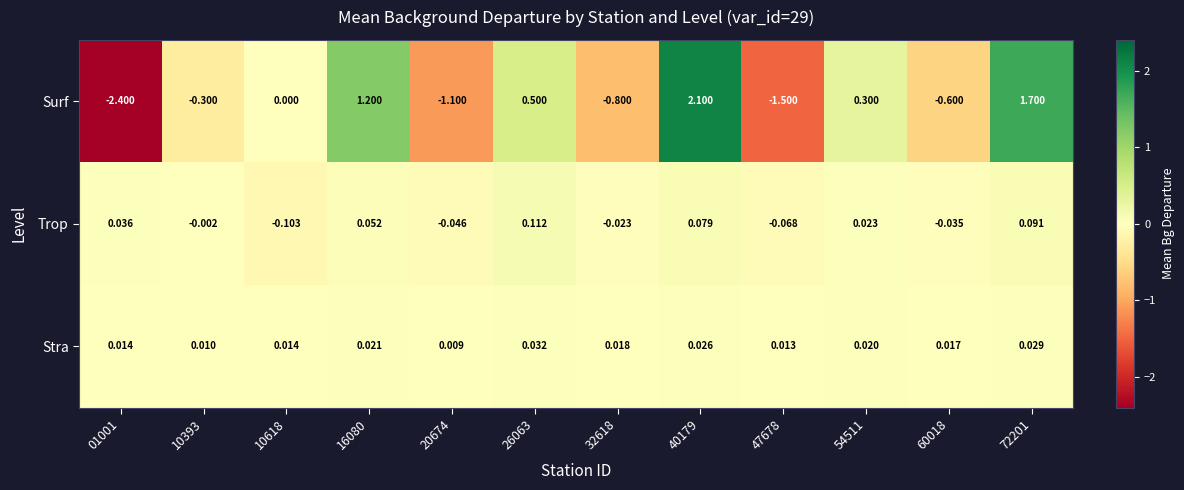

Is the value of Stra at 26063 greater than the value of Trop at 60018?

Yes